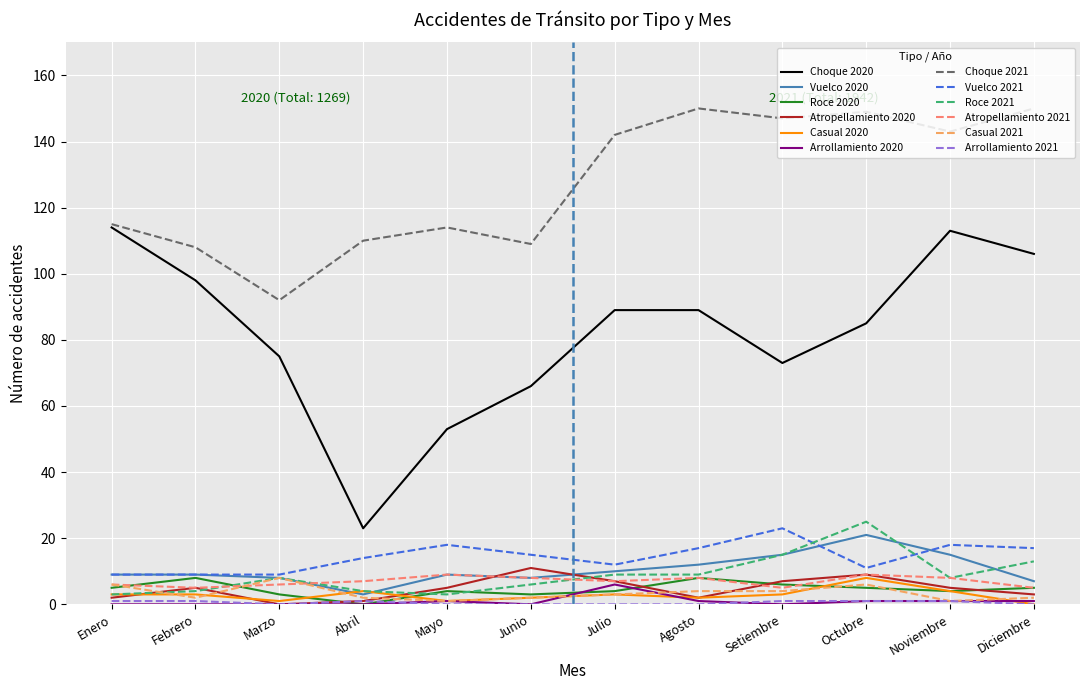

Does the chart display data point markers on the line(s)?

No